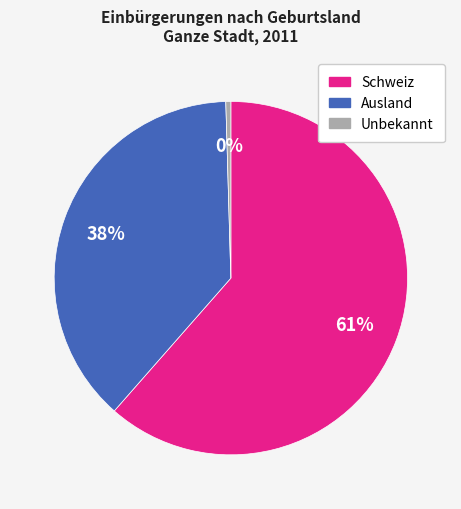

Which slice represents more than half of the pie?

Schweiz